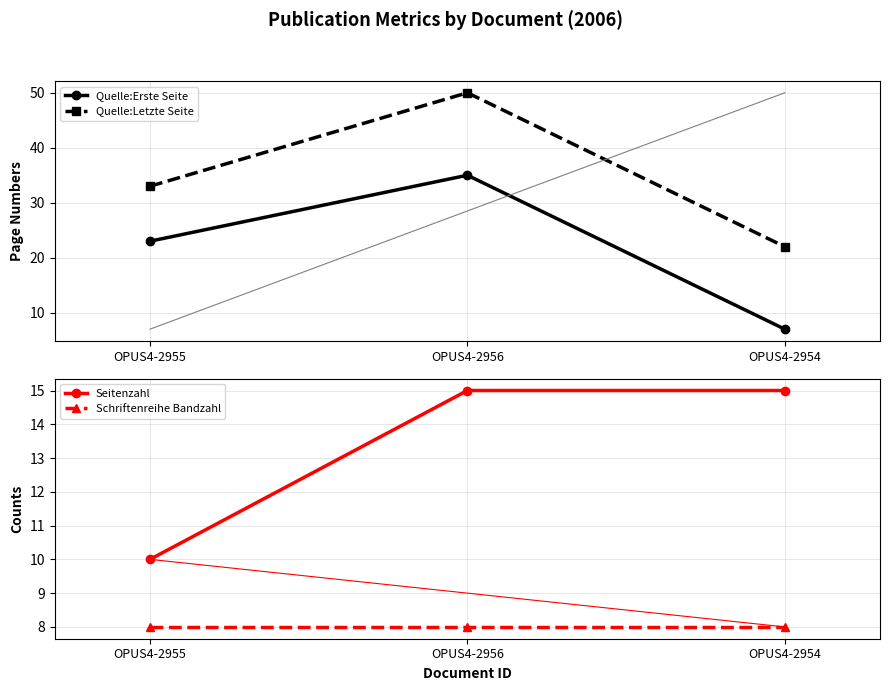

What is the value of the Schriftenreihe Bandzahl point at the 2nd from the left?

8